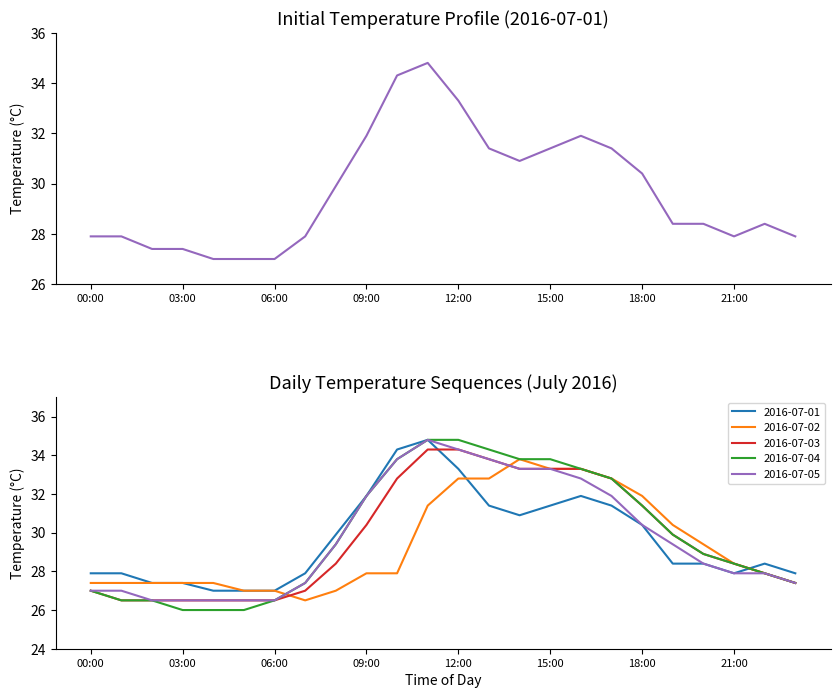

Reading right to left, extract all data points from this chart.

2016-07-01: 23:00=27.9	22:00=28.4	21:00=27.9	20:00=28.4	19:00=28.4	18:00=30.4	17:00=31.4	16:00=31.9	15:00=31.4	14:00=30.9	13:00=31.4	12:00=33.3	11:00=34.8	10:00=34.3	09:00=31.9	08:00=29.9	07:00=27.9	06:00=27.0	05:00=27.0	04:00=27.0	03:00=27.4	02:00=27.4	01:00=27.9	00:00=27.9
2016-07-02: 23:00=27.4	22:00=27.9	21:00=28.4	20:00=29.4	19:00=30.4	18:00=31.9	17:00=32.8	16:00=33.3	15:00=33.3	14:00=33.8	13:00=32.8	12:00=32.8	11:00=31.4	10:00=27.9	09:00=27.9	08:00=27.0	07:00=26.5	06:00=27.0	05:00=27.0	04:00=27.4	03:00=27.4	02:00=27.4	01:00=27.4	00:00=27.4
2016-07-03: 23:00=27.4	22:00=27.9	21:00=28.4	20:00=28.9	19:00=29.9	18:00=31.4	17:00=32.8	16:00=33.3	15:00=33.3	14:00=33.3	13:00=33.8	12:00=34.3	11:00=34.3	10:00=32.8	09:00=30.4	08:00=28.4	07:00=27.0	06:00=26.5	05:00=26.5	04:00=26.5	03:00=26.5	02:00=26.5	01:00=26.5	00:00=27.0
2016-07-04: 23:00=27.4	22:00=27.9	21:00=28.4	20:00=28.9	19:00=29.9	18:00=31.4	17:00=32.8	16:00=33.3	15:00=33.8	14:00=33.8	13:00=34.3	12:00=34.8	11:00=34.8	10:00=33.8	09:00=31.9	08:00=29.4	07:00=27.4	06:00=26.5	05:00=26.0	04:00=26.0	03:00=26.0	02:00=26.5	01:00=26.5	00:00=27.0
2016-07-05: 23:00=27.4	22:00=27.9	21:00=27.9	20:00=28.4	19:00=29.4	18:00=30.4	17:00=31.9	16:00=32.8	15:00=33.3	14:00=33.3	13:00=33.8	12:00=34.3	11:00=34.8	10:00=33.8	09:00=31.9	08:00=29.4	07:00=27.4	06:00=26.5	05:00=26.5	04:00=26.5	03:00=26.5	02:00=26.5	01:00=27.0	00:00=27.0